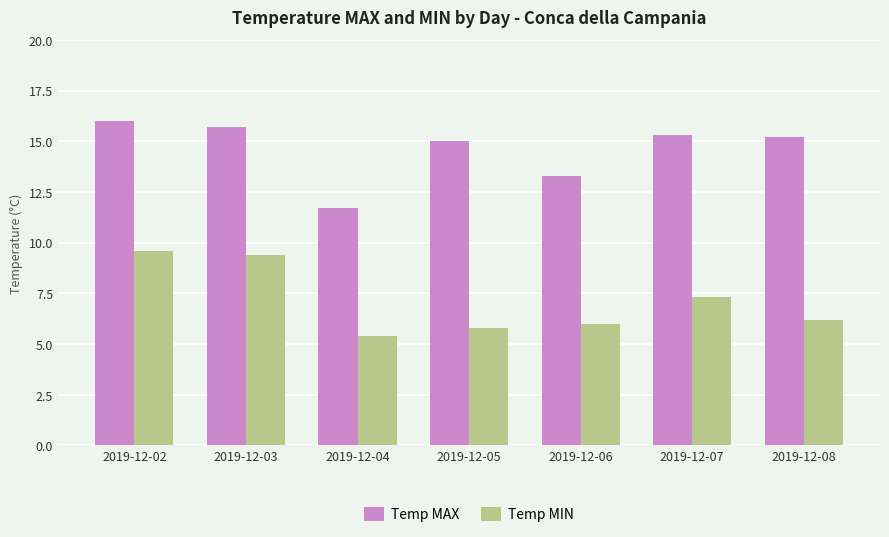

What is the value of the Temp MIN bar at the 1st from the left?

9.6